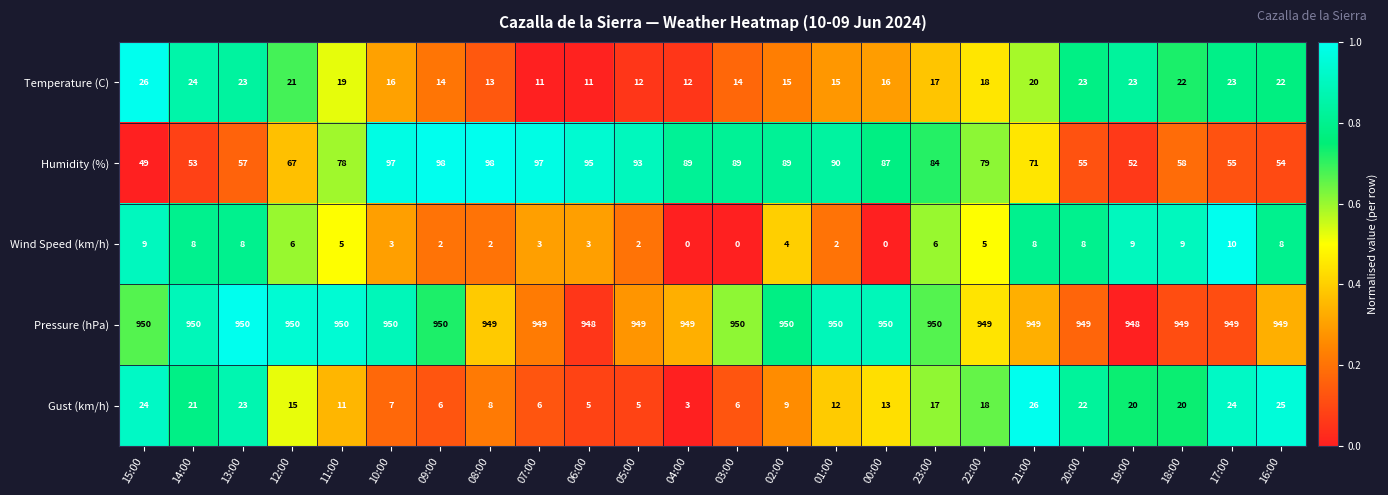

What is the total value across all series at 07:00?

1066